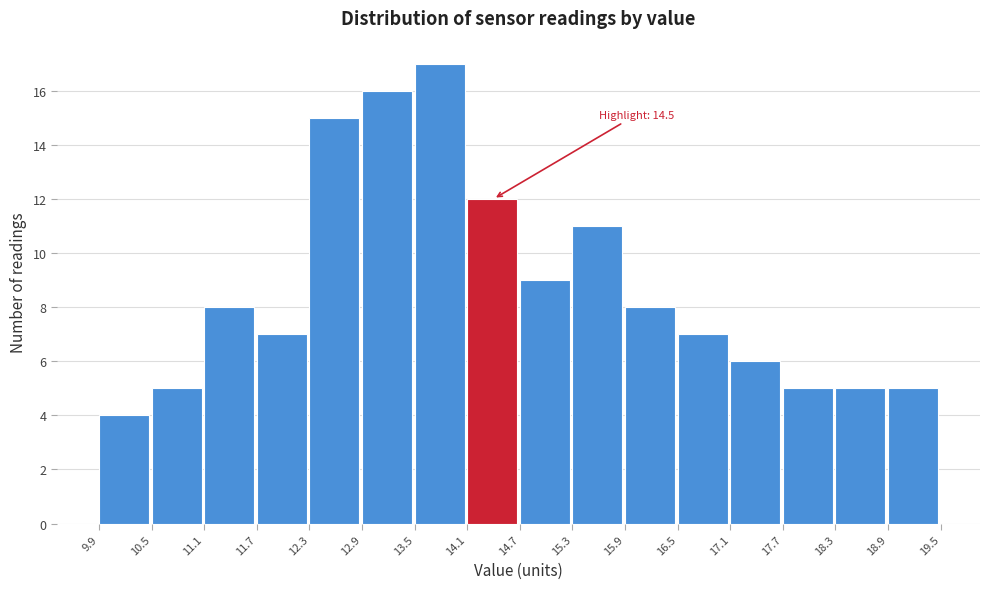

Which range on the x-axis has the tallest bar?

13.5 to 14.1